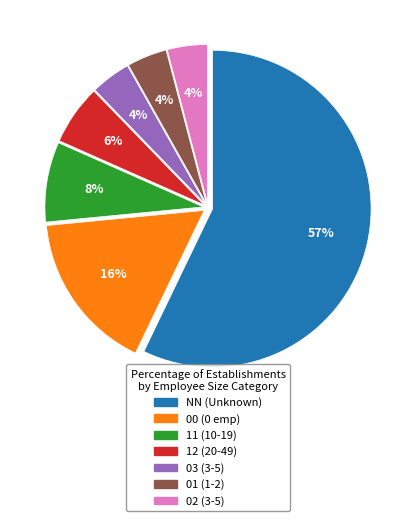

Combined, do 01 and 02 account for over 50%?

No